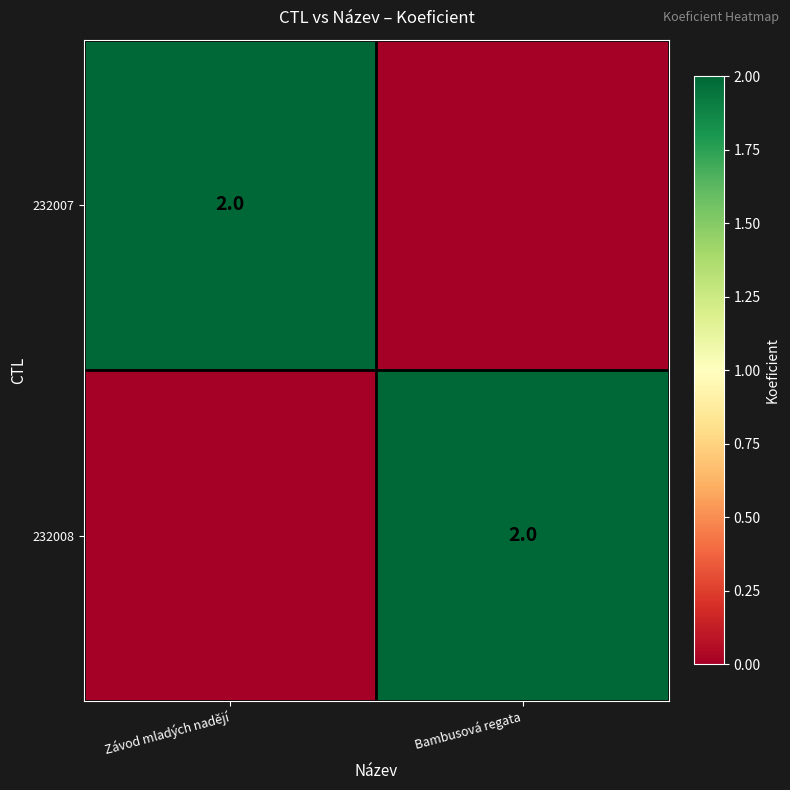

The 232008 series shows 1 at Bambusová regata. True or false?

False